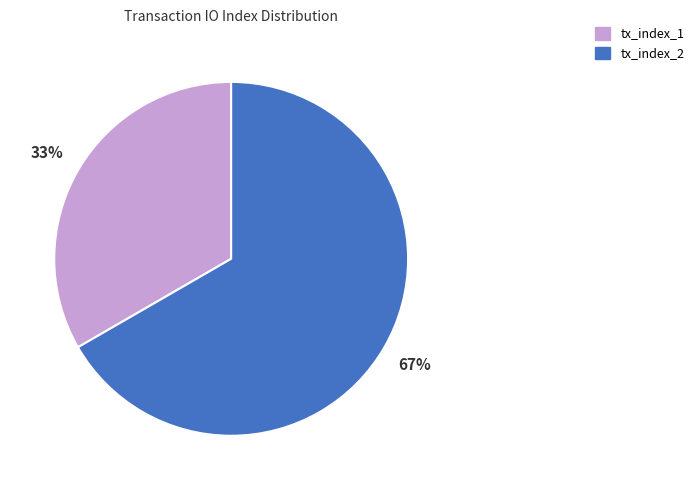

Between tx_index_2 and tx_index_1, which is larger?

tx_index_2